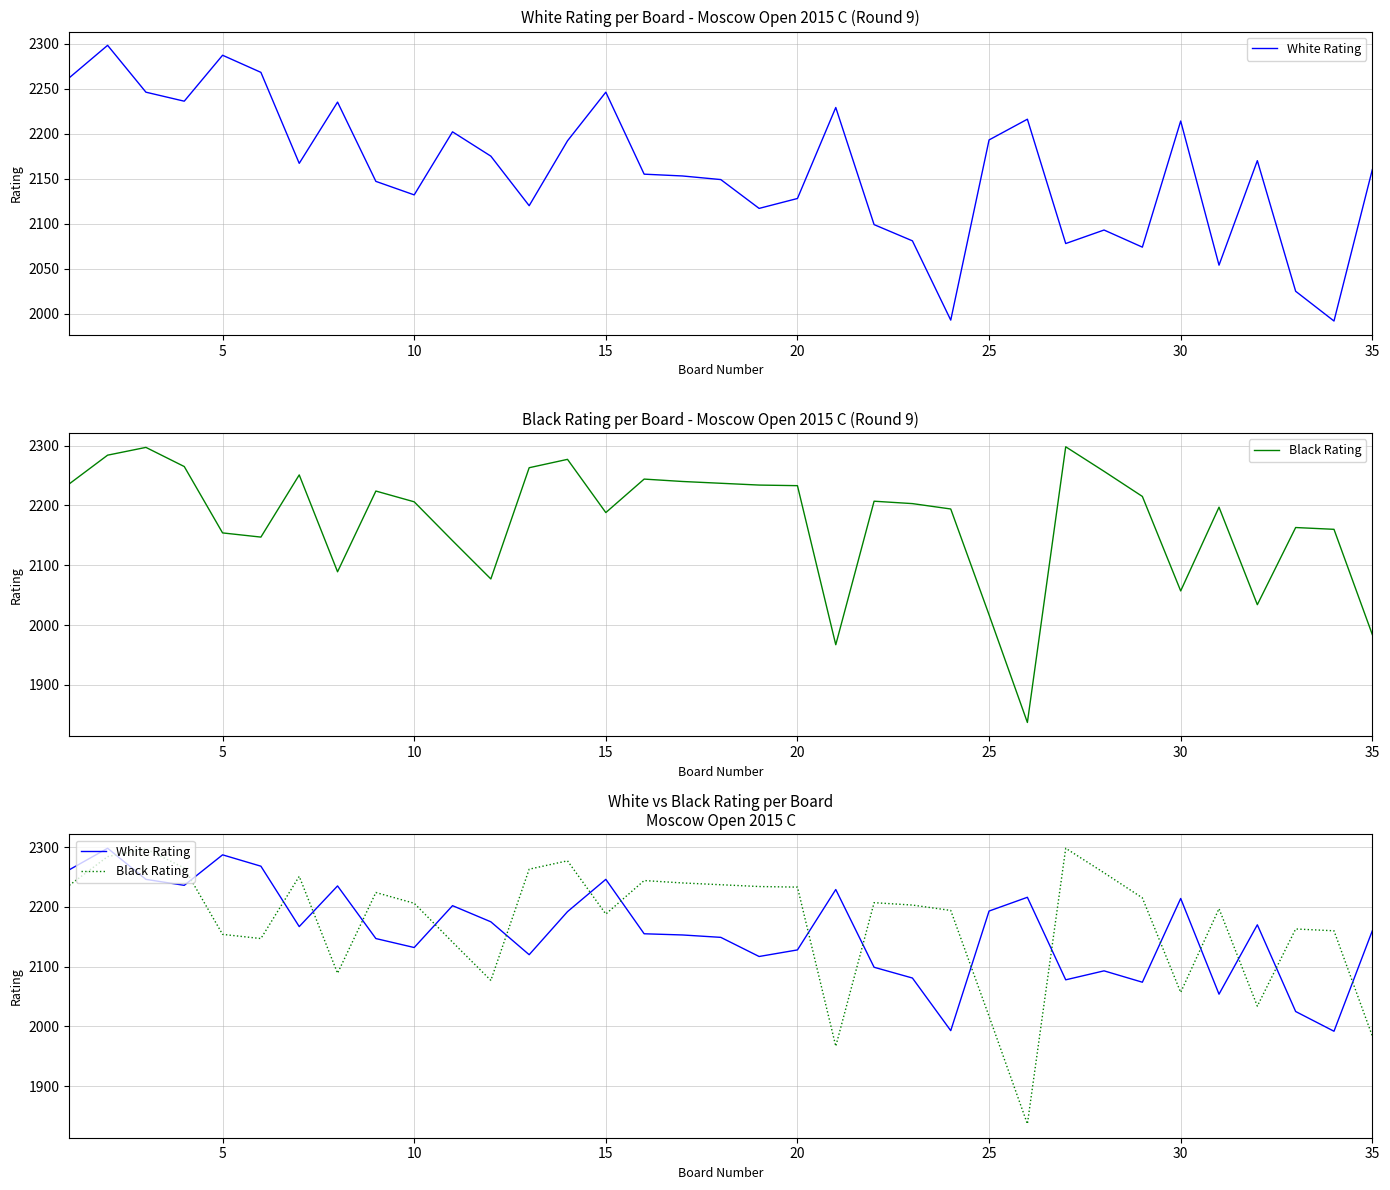

How many values in the White Rating series are below 2160?

17